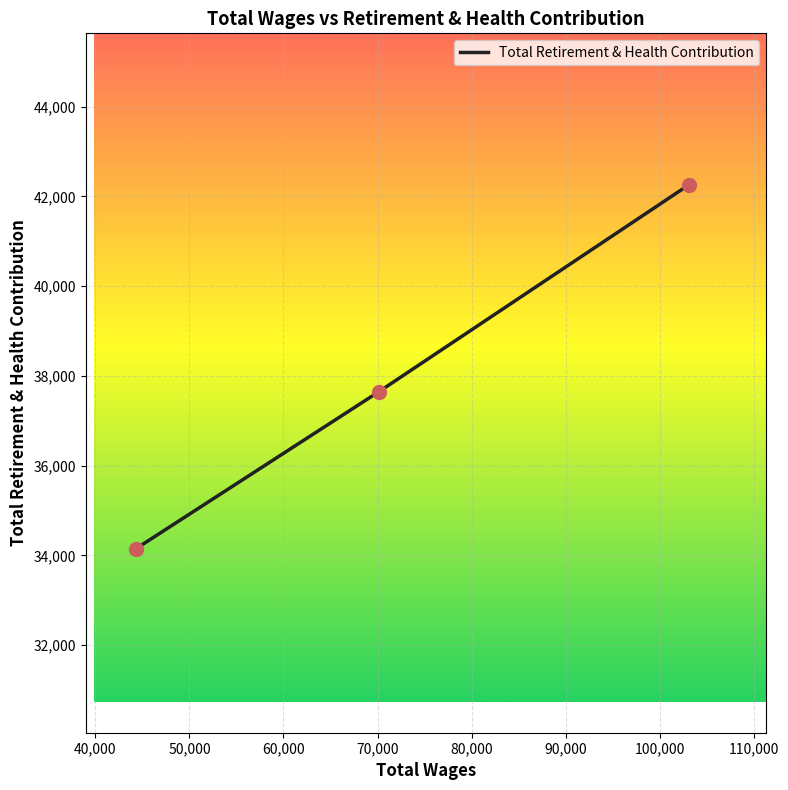

What is the change in value from 40,000 to 50,000?

-3505